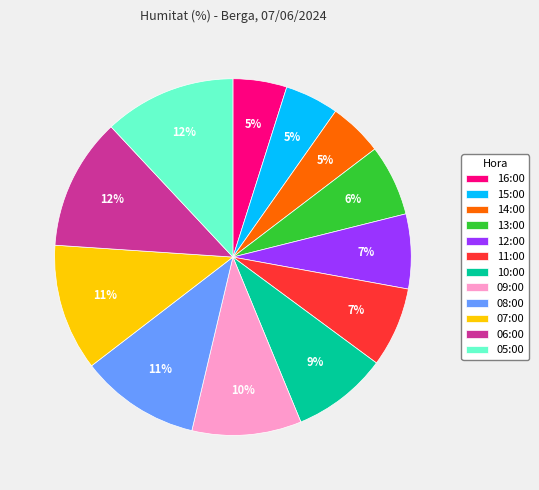

How many slices are in this pie chart?

12